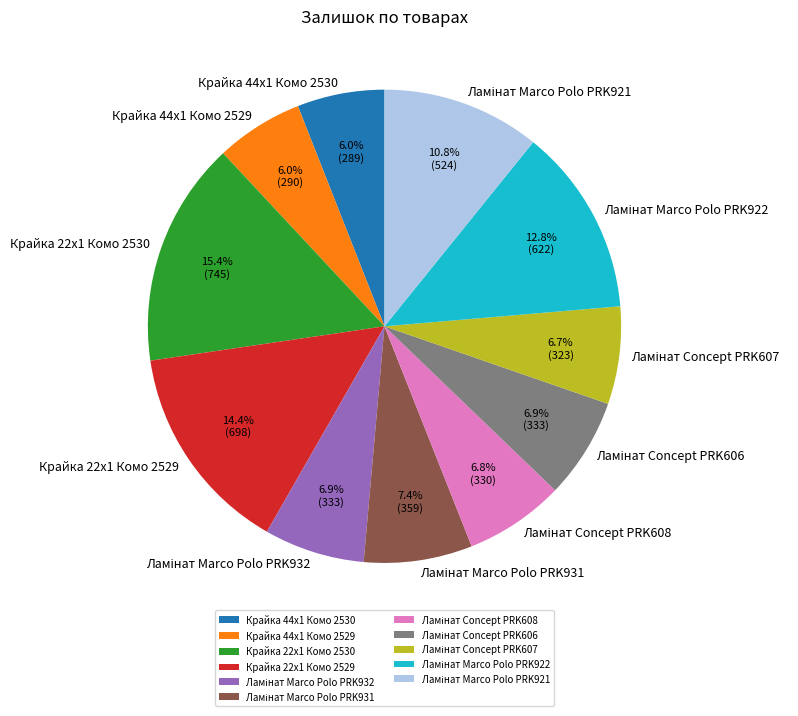

What is the largest slice in the pie chart?

Крайка 22x1 Комо 2530